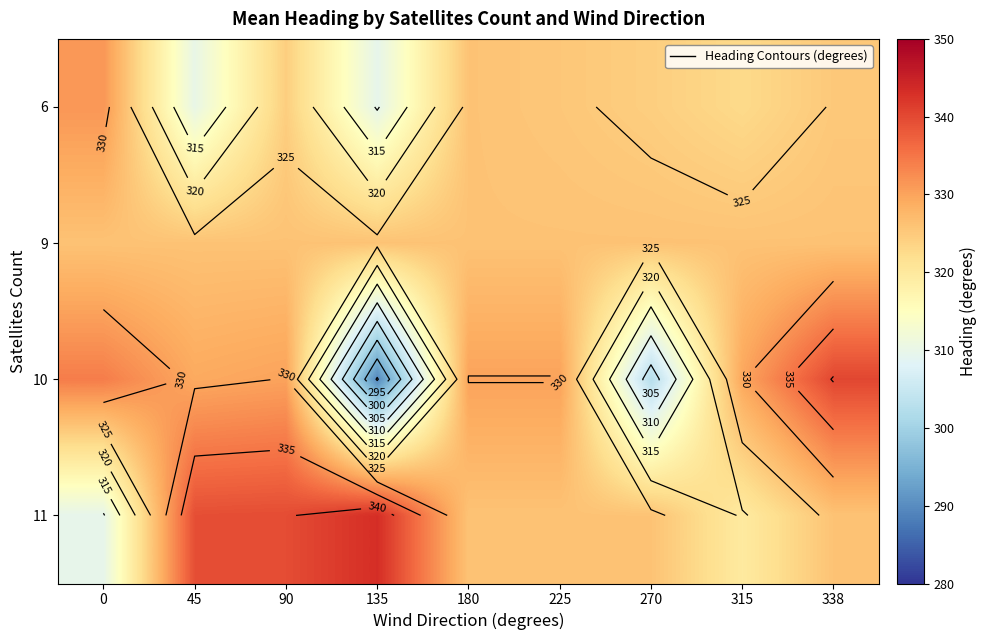

What is the difference between the highest and lowest values at 0?

24.6